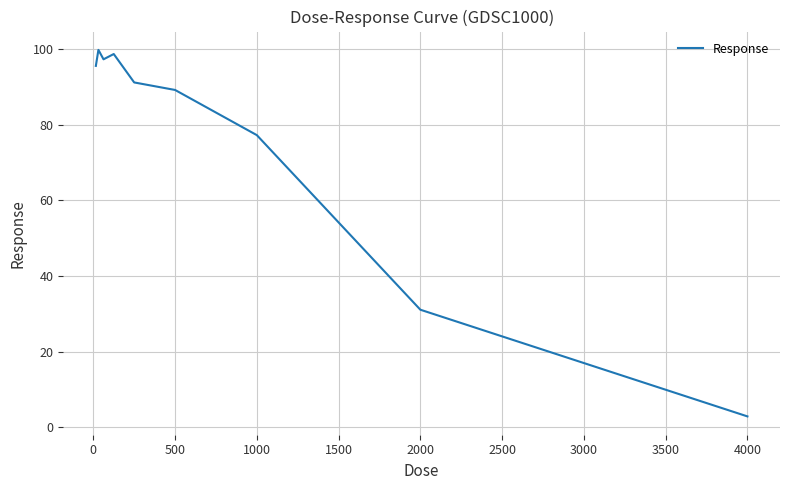

True or false: the data has more than 0 interior local peaks.

True